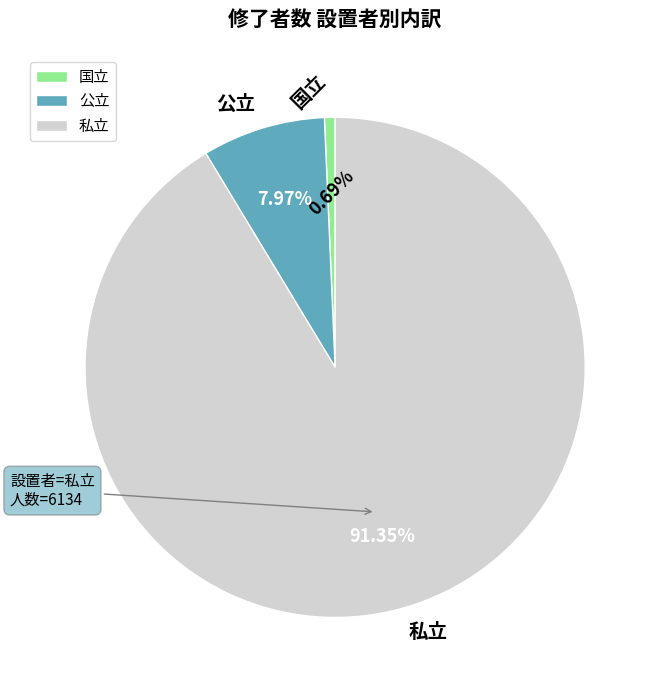

What is the total percentage of 公立 and 私立?

99.3%